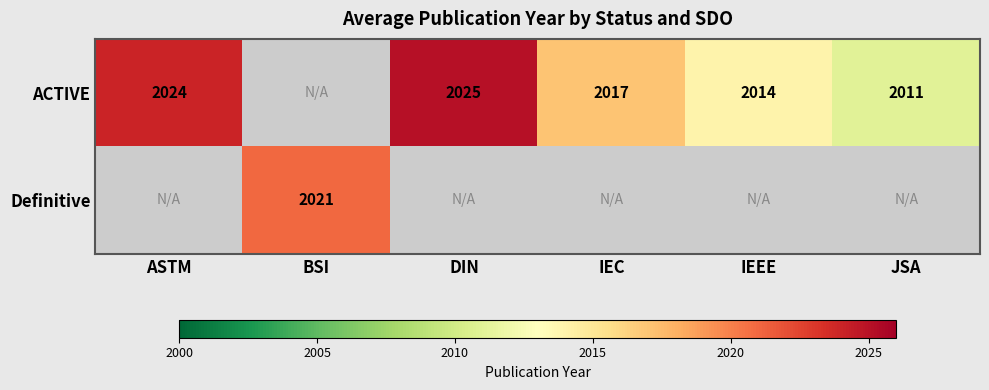

The value of ACTIVE at IEC is 460. True or false?

False